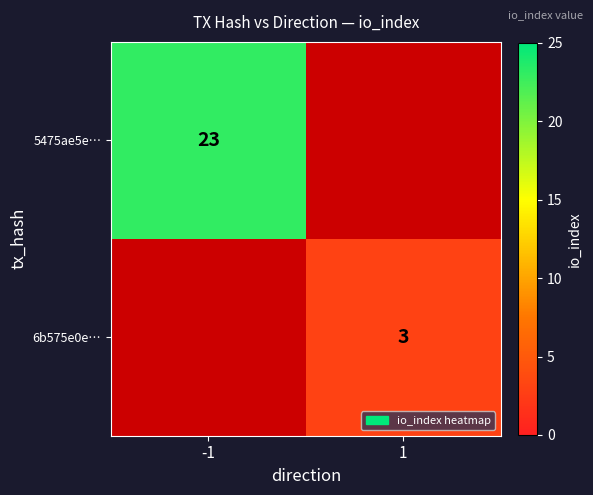

The 5475ae5e… series shows 23 at -1. True or false?

True